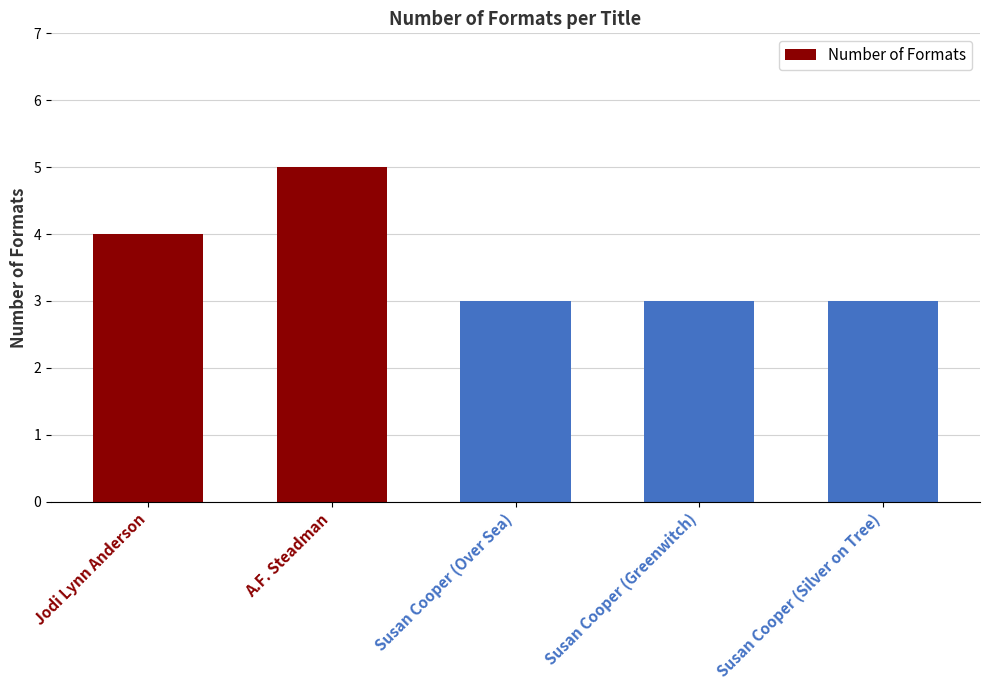

What is the average value?

4